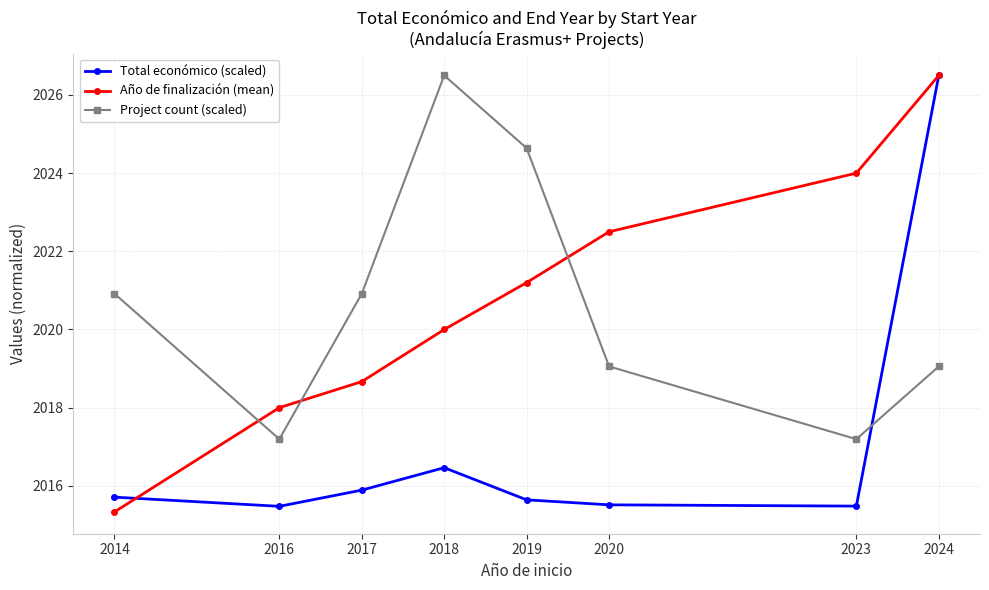

At 2014, list the series in order from largest to smallest.

Project count (scaled), Total económico (scaled), Año de finalización (mean)